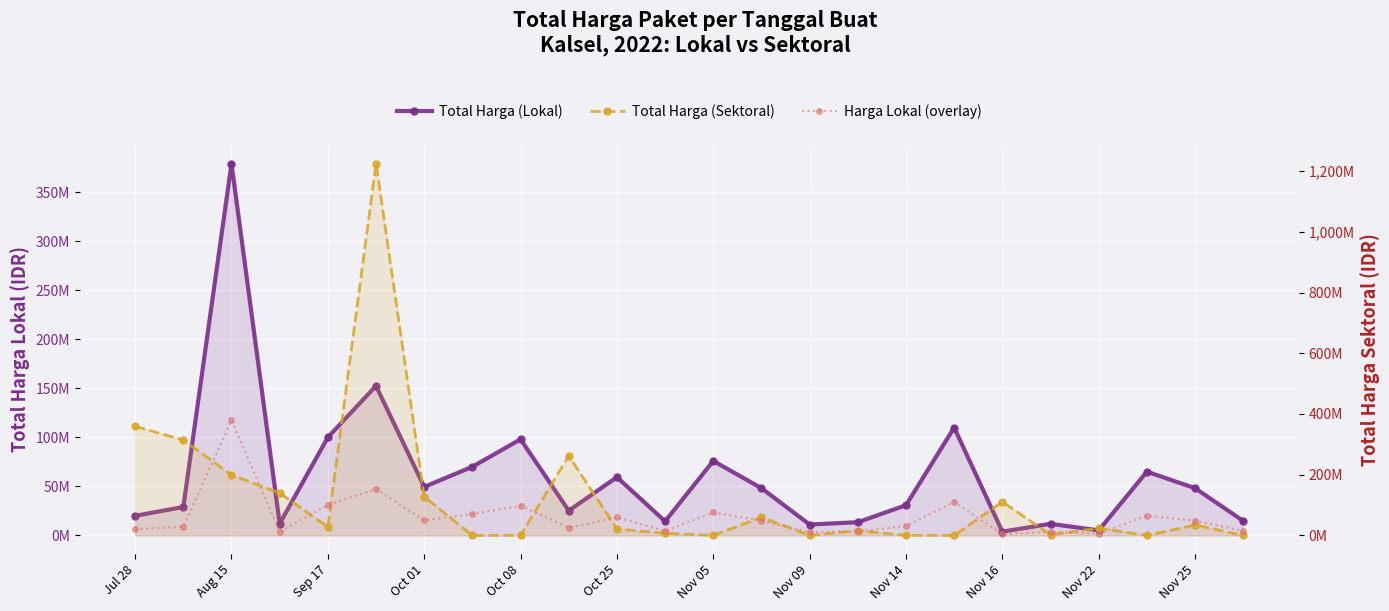

What is the sum of all Total Harga (Sektoral) values?

2928630175